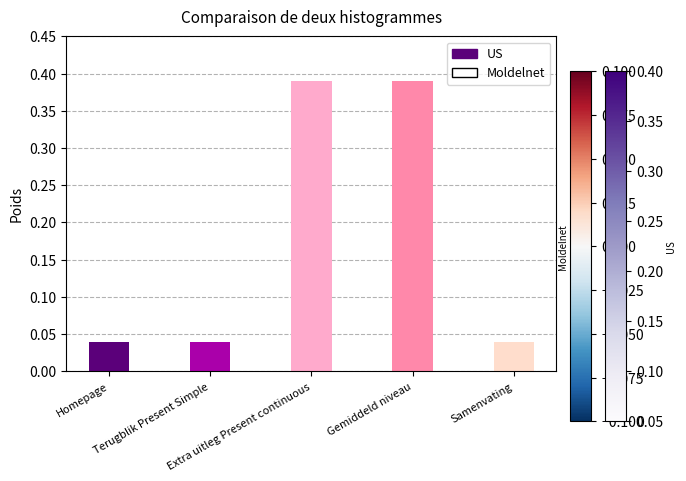

Count the values in the range 0 to 1.

5